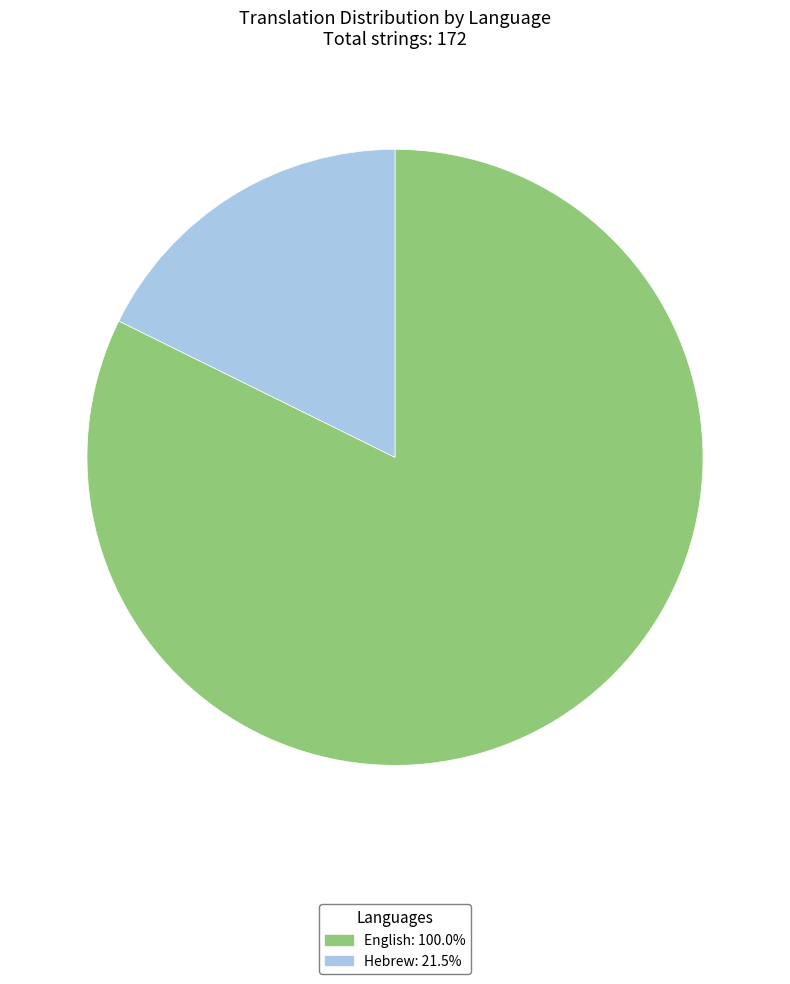

Count the number of slices in the pie.

2